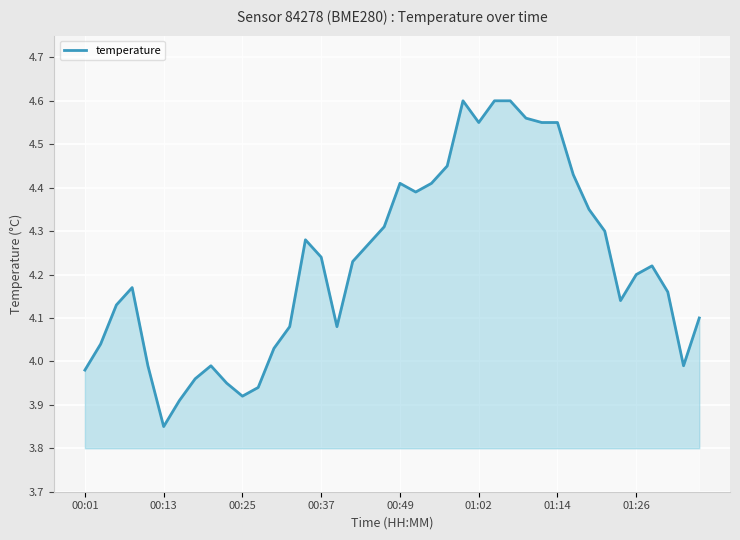

Rank the categories by value from highest to lowest.

24, 26, 27, 28, 25, 29, 30, 23, 31, 20, 22, 21, 32, 19, 33, 14, 18, 15, 17, 36, 35, 00:37, 37, 34, 00:25, 39, 13, 16, 00:13, 12, 00:49, 8, 38, 00:01, 01:26, 9, 11, 10, 01:14, 01:02